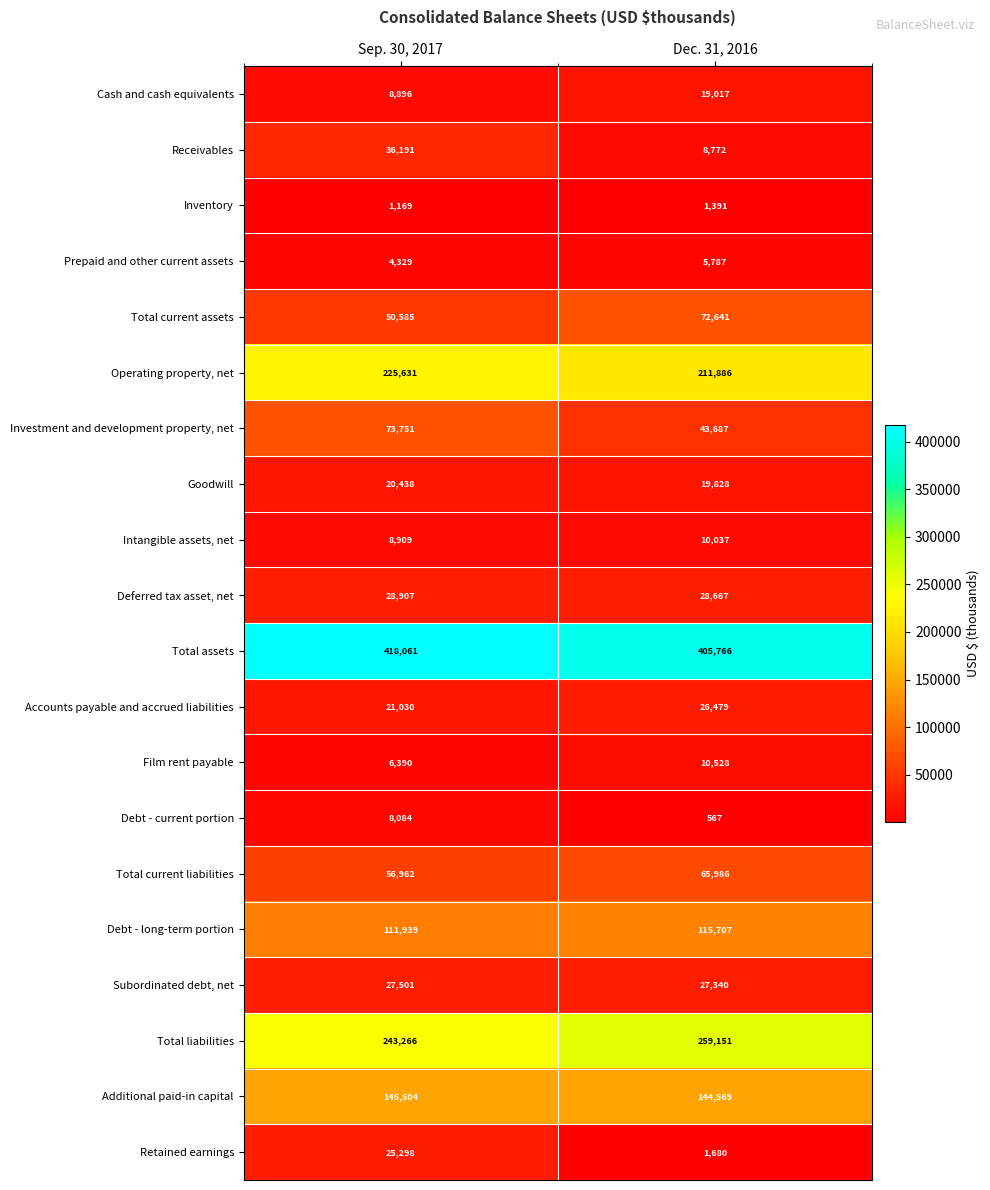

Which series changed the most between Sep. 30, 2017 and Dec. 31, 2016?

Investment and development property, net